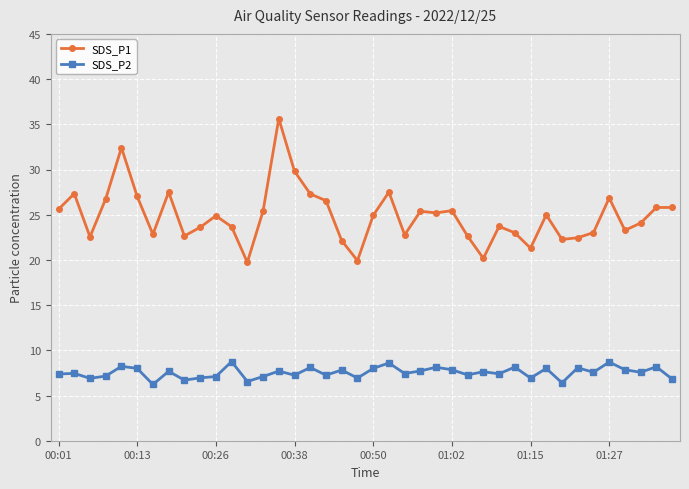

True or false: SDS_P1 has more than 0 points higher than both neighbors.

True